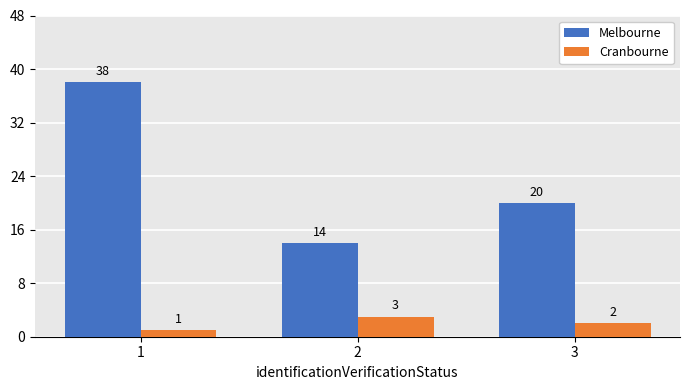

Which series has the largest total across all categories?

Melbourne